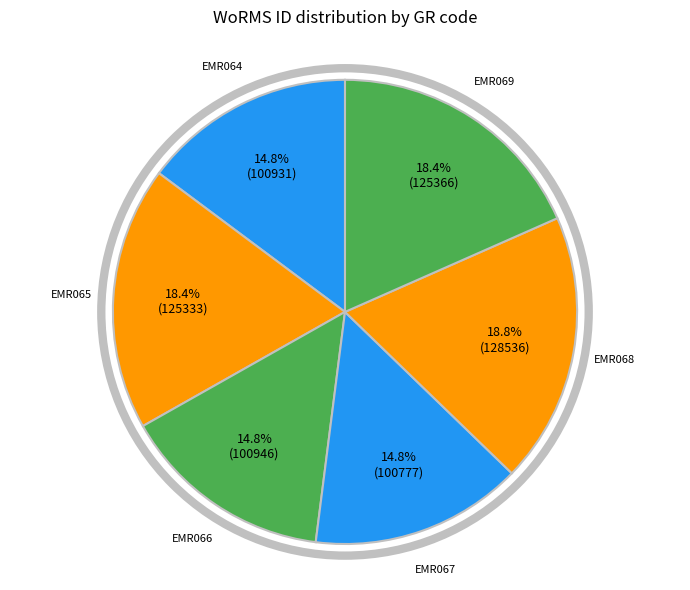

Rank the categories by value from lowest to highest.

EMR067, EMR064, EMR066, EMR065, EMR069, EMR068